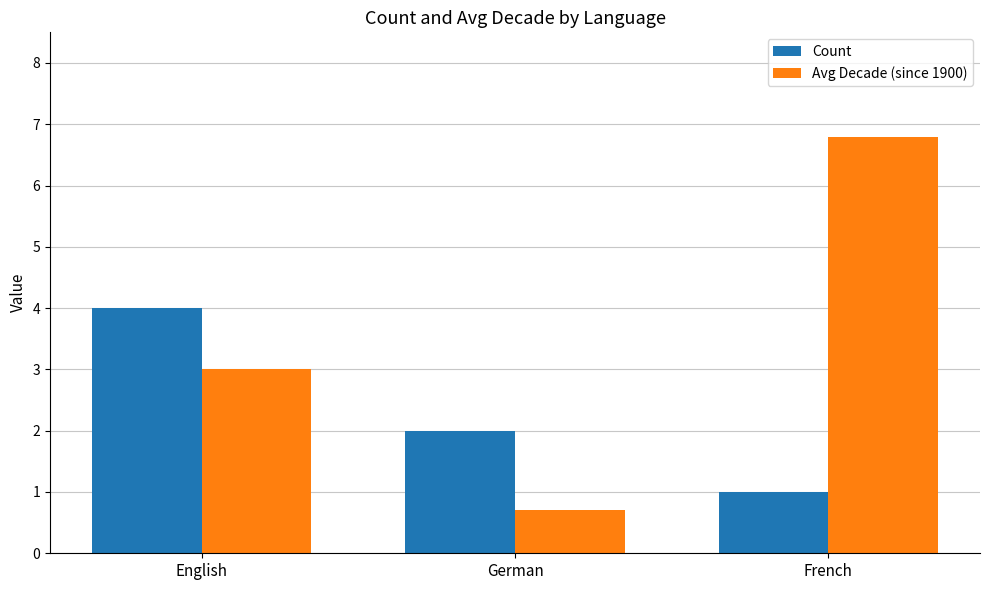

Which series has the widest spread of values?

Avg Decade (since 1900)